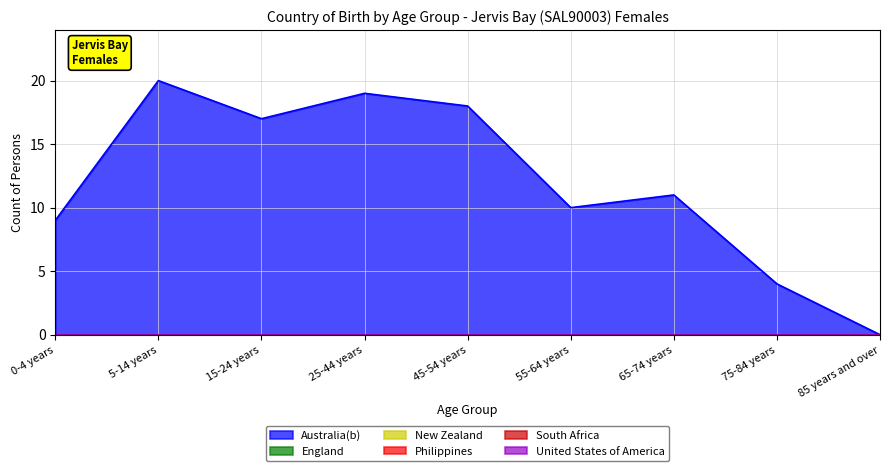

True or false: Australia(b) and Philippines cross at least once.

False